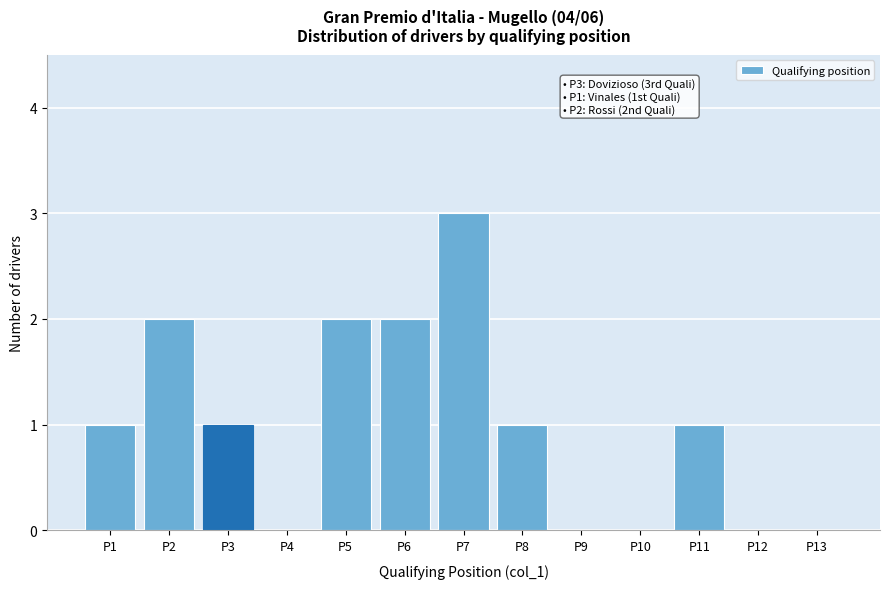

Which range on the x-axis has the tallest bar?

6.5 to 7.5